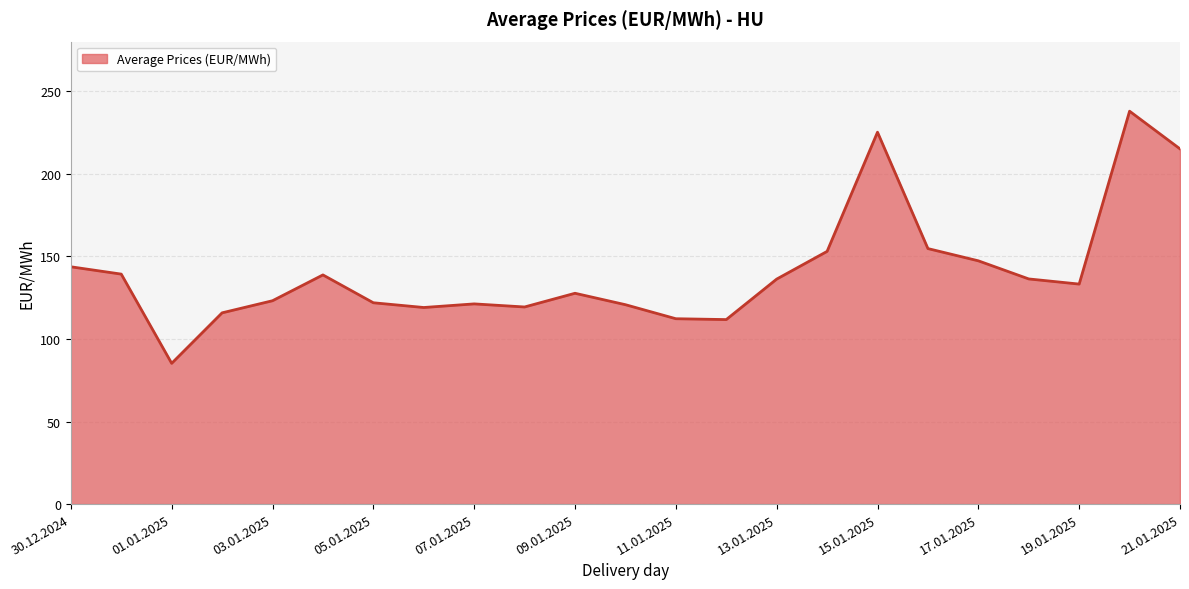

What is the difference between the maximum and minimum values?

152.7